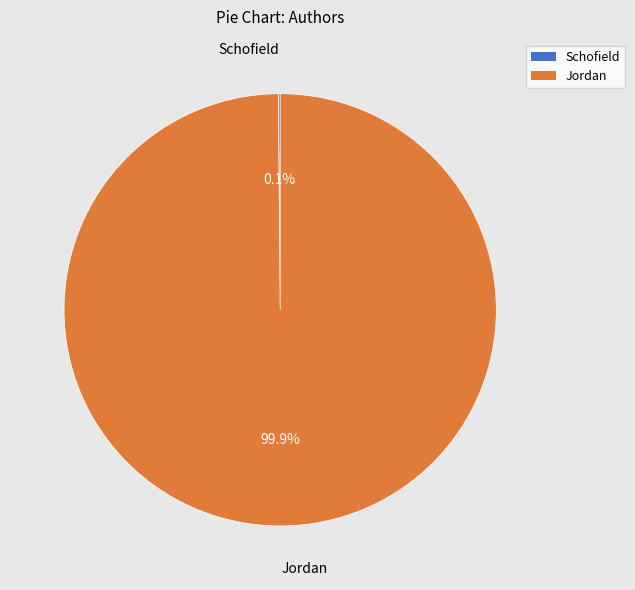

To the nearest percent, what is the difference between the largest and smallest slice percentages?

100%